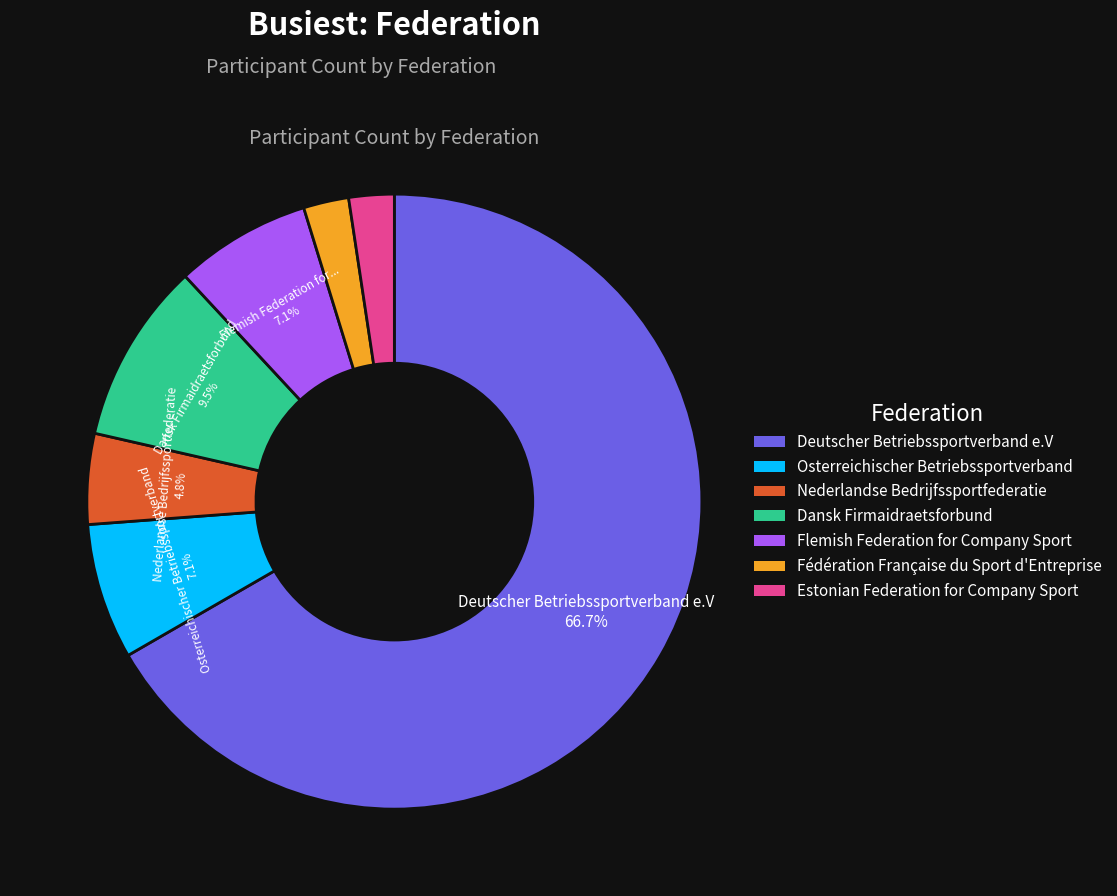

Between Fédération Française du Sport d'Entreprise and Nederlandse Bedrijfssportfederatie, which is larger?

Nederlandse Bedrijfssportfederatie